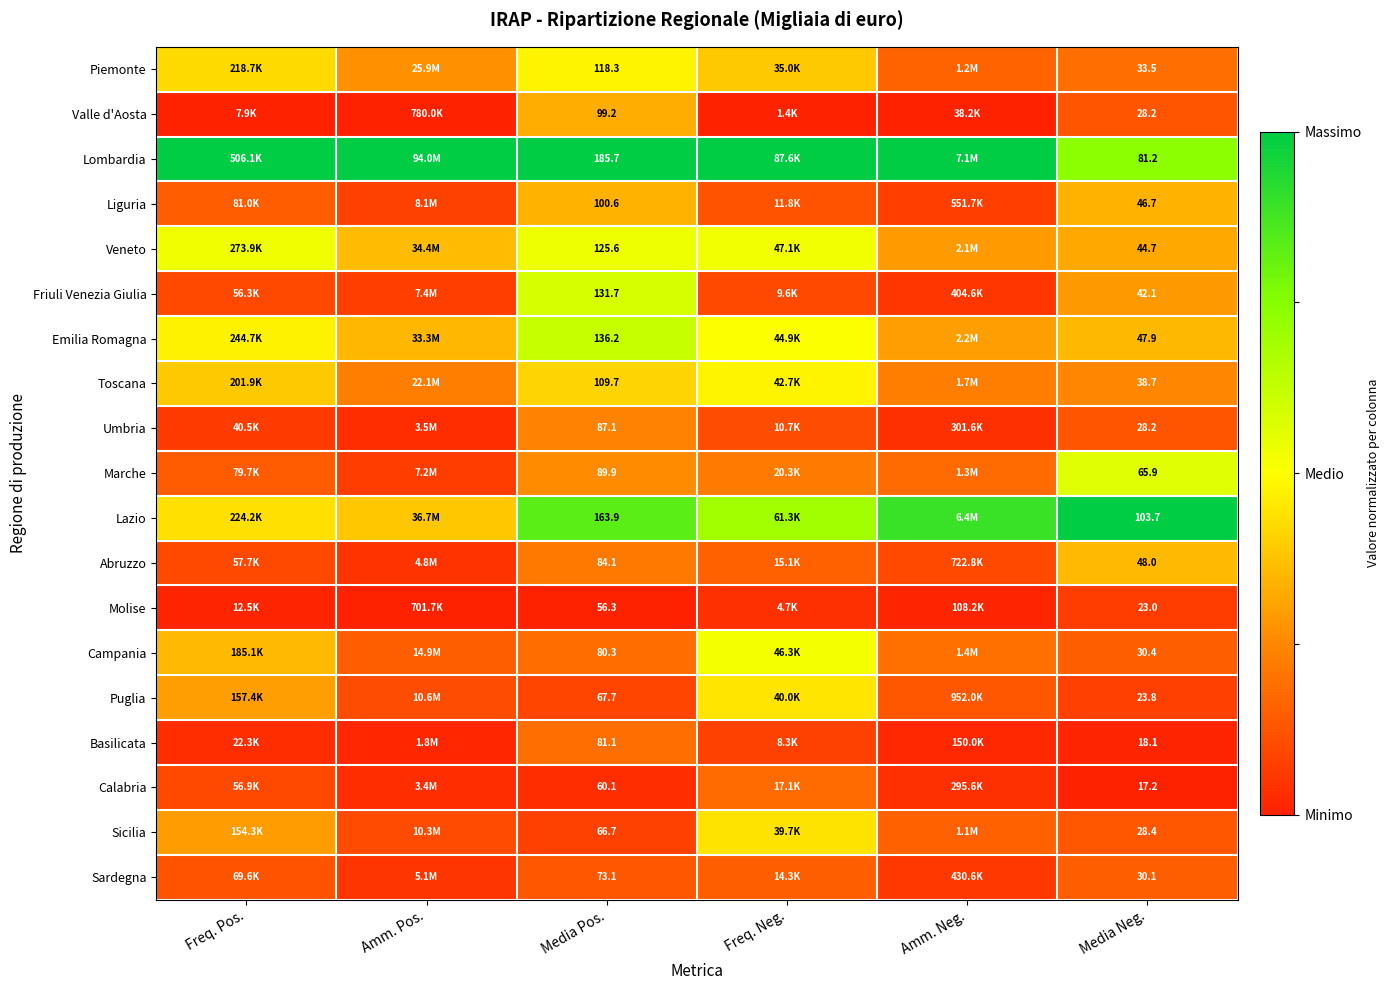

Rank the series at Media Pos. from lowest to highest value.

Molise, Calabria, Sicilia, Puglia, Sardegna, Campania, Basilicata, Abruzzo, Umbria, Marche, Valle d'Aosta, Liguria, Toscana, Piemonte, Veneto, Friuli Venezia Giulia, Emilia Romagna, Lazio, Lombardia